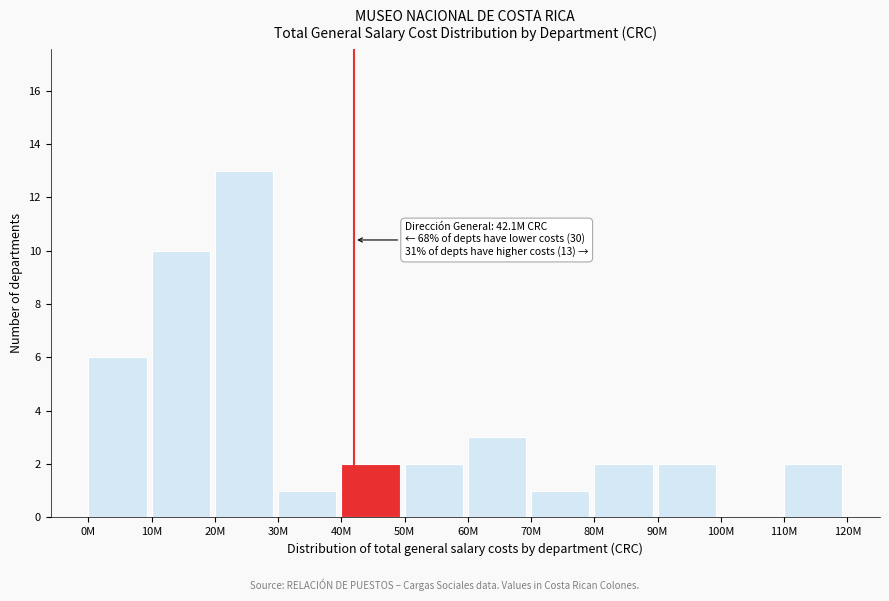

Reading left to right, transcribe all the data shown in this chart.

0M=6	10M=10	20M=13	30M=1	40M=2	50M=2	60M=3	70M=1	80M=2	90M=2	100M=0	110M=2